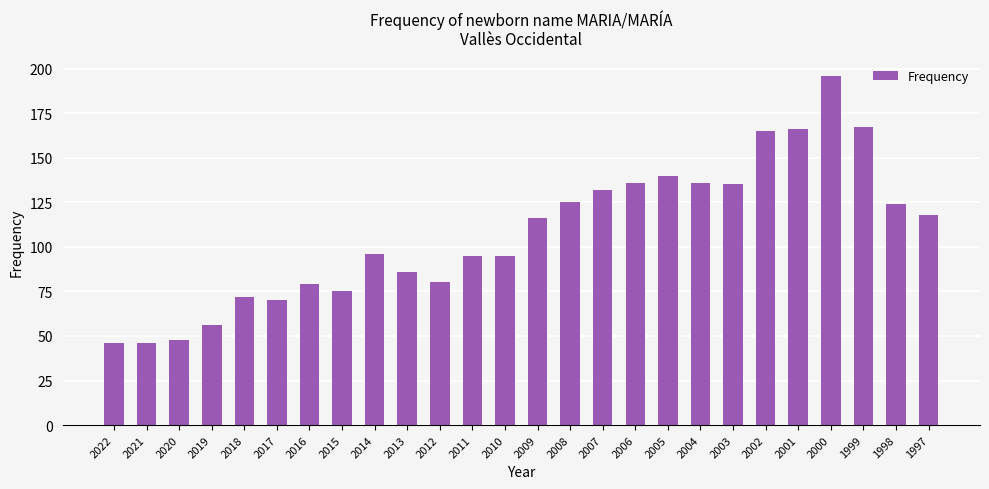

Are the bars horizontal?

No